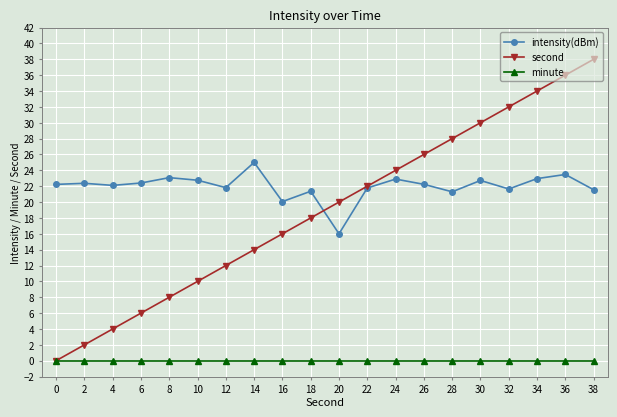

Rank the series by their maximum value, from lowest to highest.

minute, intensity(dBm), second